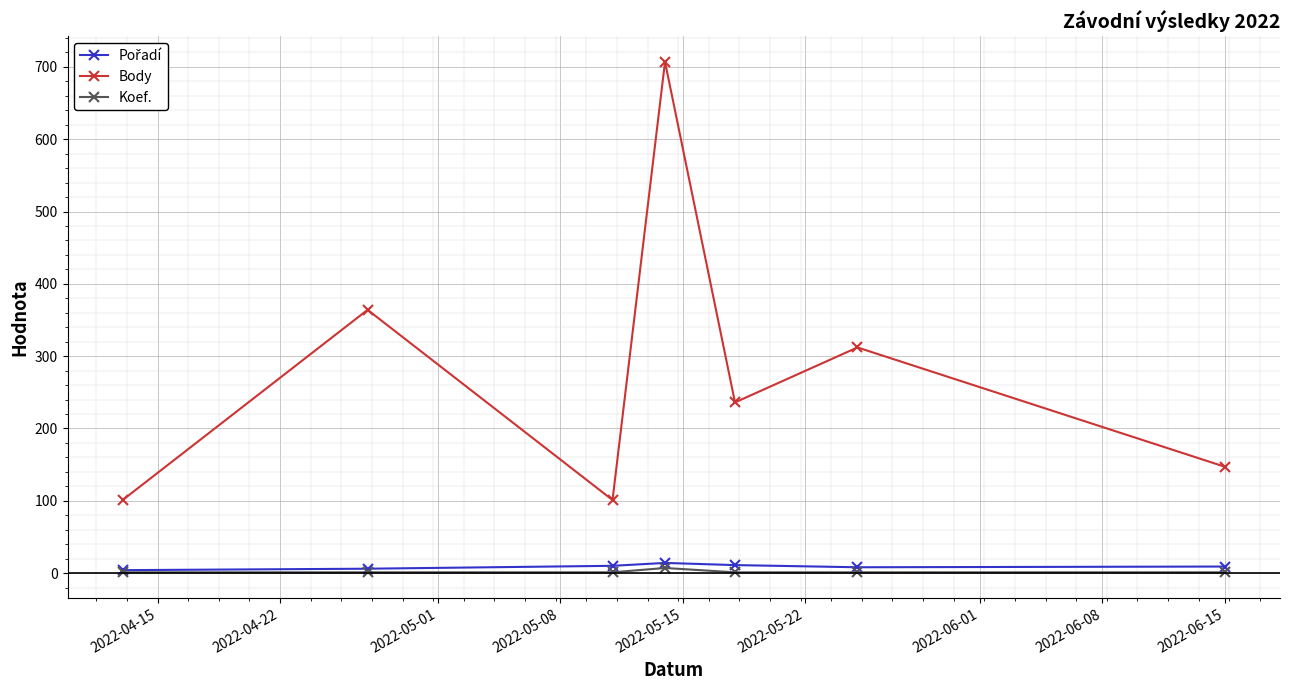

What is the minimum value for Body?

101